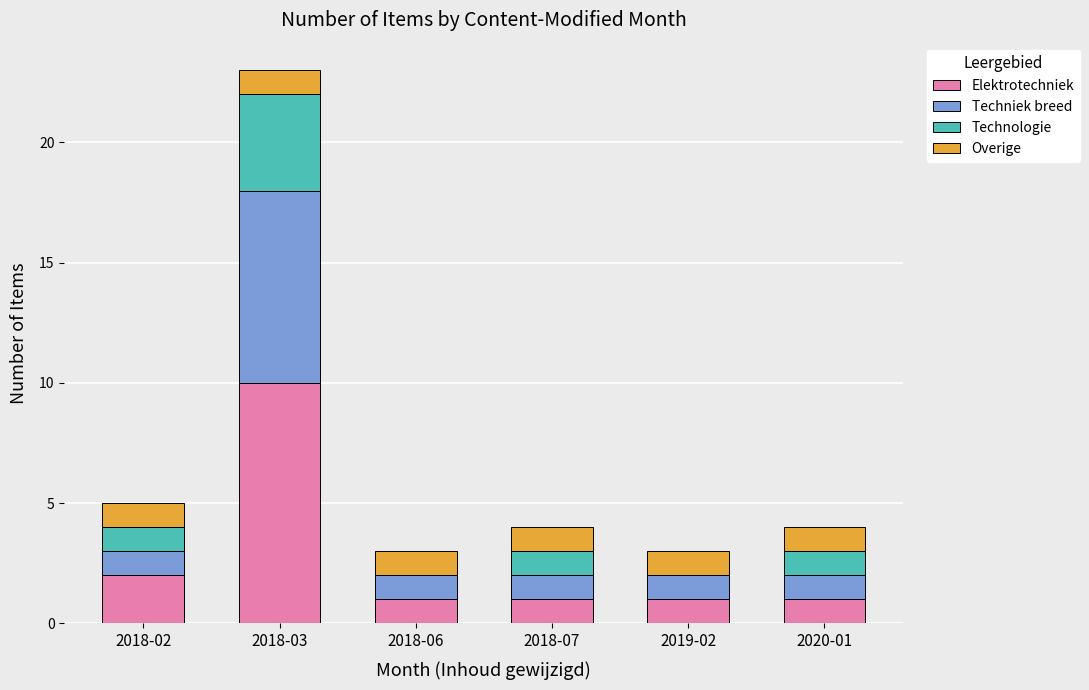

What is the total value across all series at 2020-01?

4